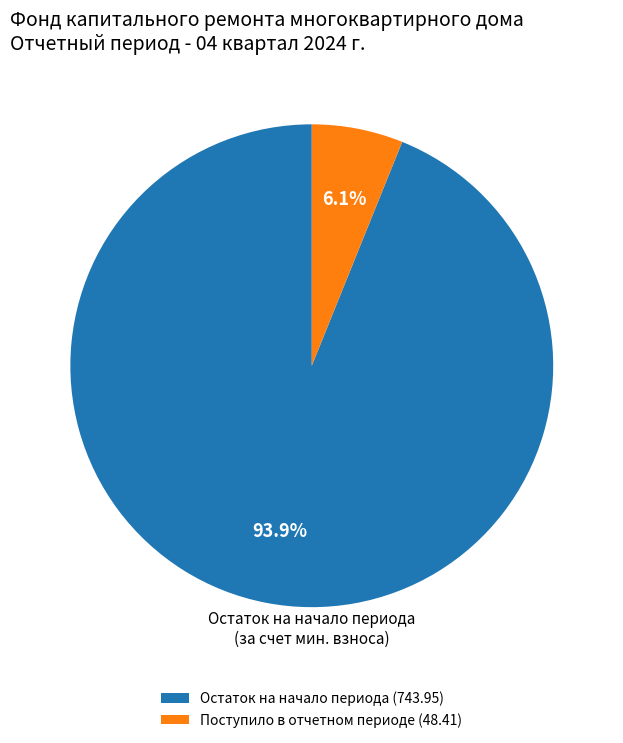

Is Поступило в отчетном периоде (48.41) the majority of the pie?

No